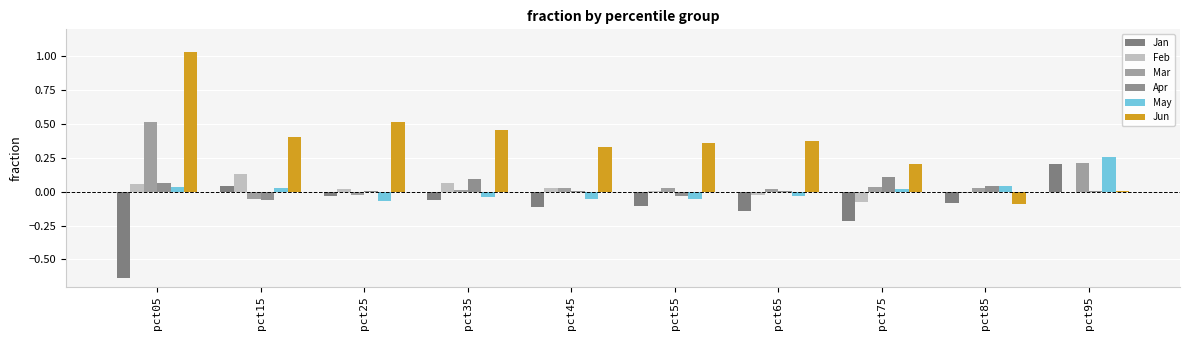

At which category is the sum across all series the highest?

pct05